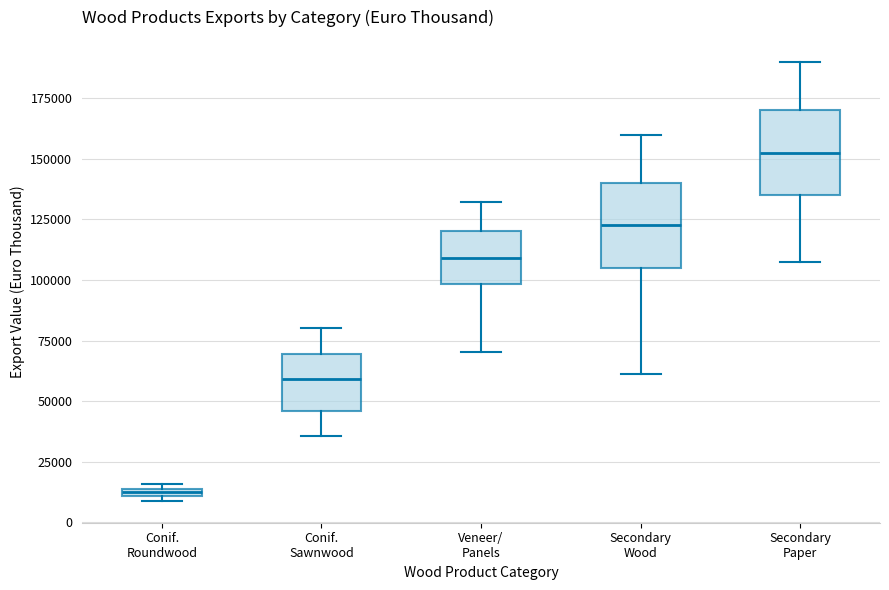

Where is the upper edge of the box for Conif. Roundwood on the y-axis? The values are not printed on the chart, so give them approximately, as read against the axis.

15000